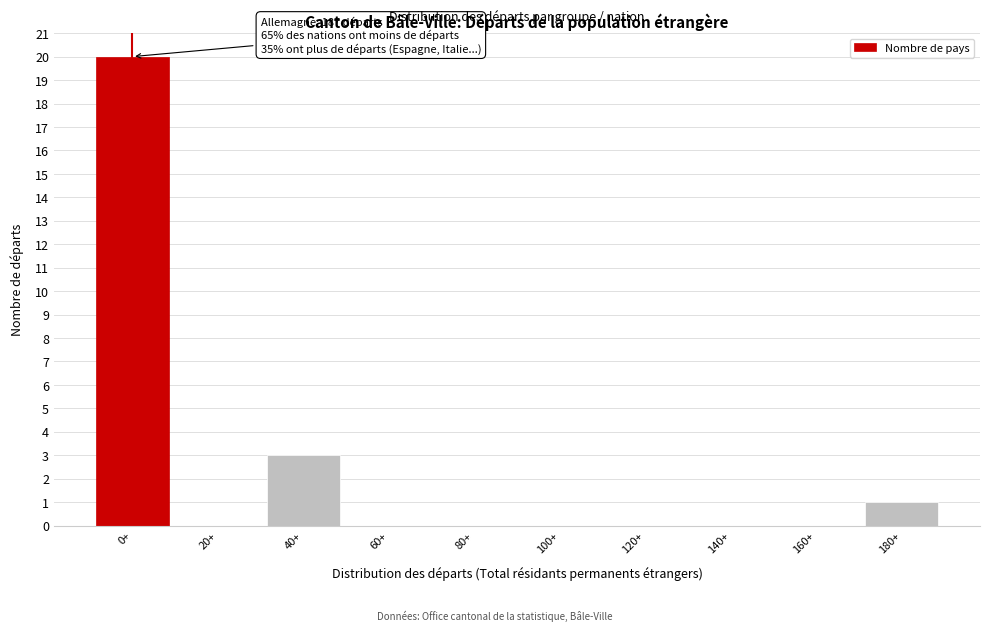

Reading left to right, transcribe all the data shown in this chart.

0+=20	20+=0	40+=3	60+=0	80+=0	100+=0	120+=0	140+=0	160+=0	180+=1